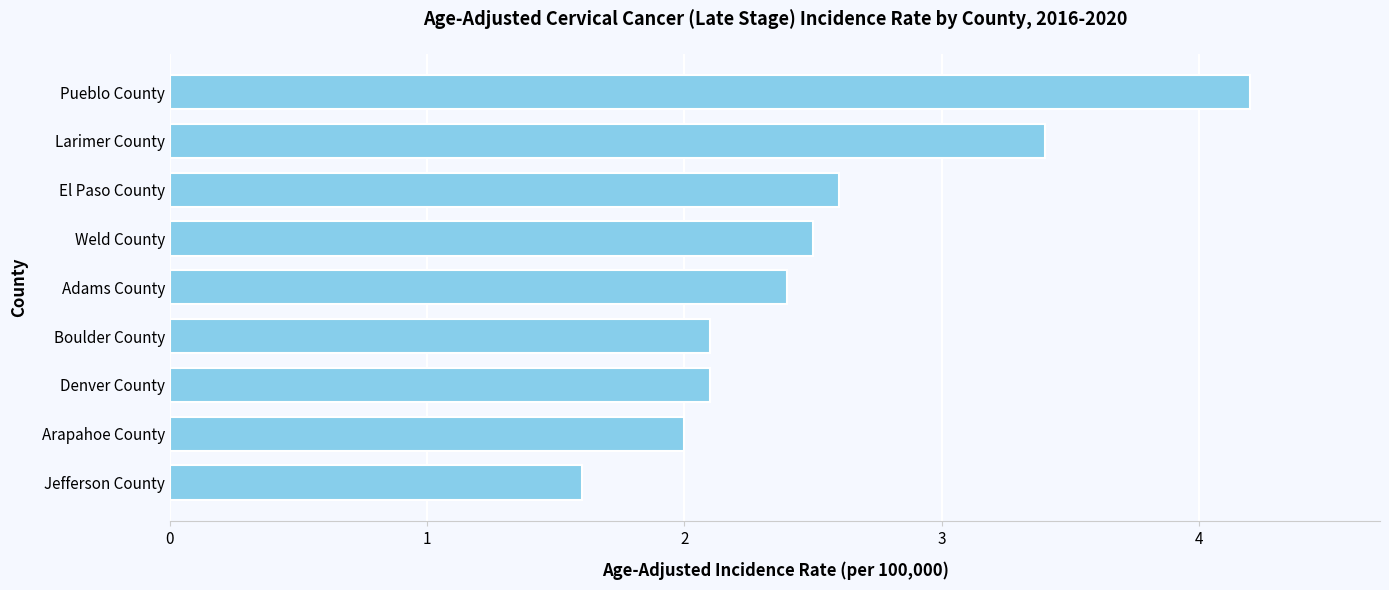

Approximately how many times larger is the value at Denver County compared to Adams County?

0.9